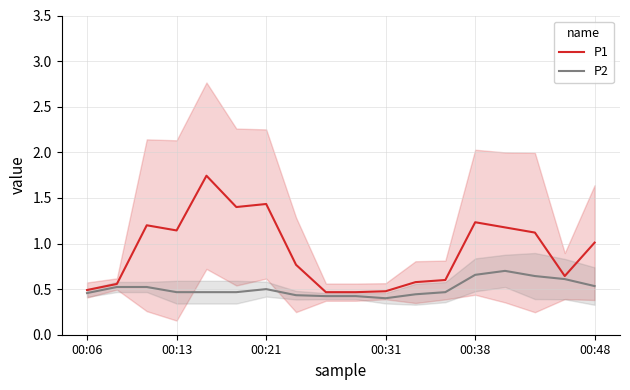

What is the sum of all P2 values?

9.1